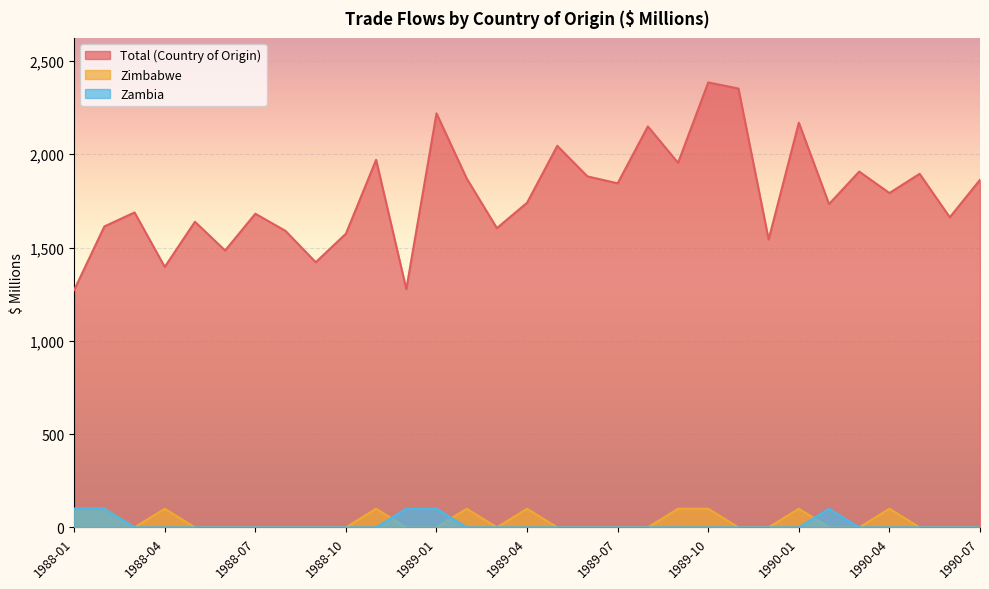

True or false: Total (Country of Origin) and Zimbabwe intersect in this chart.

False